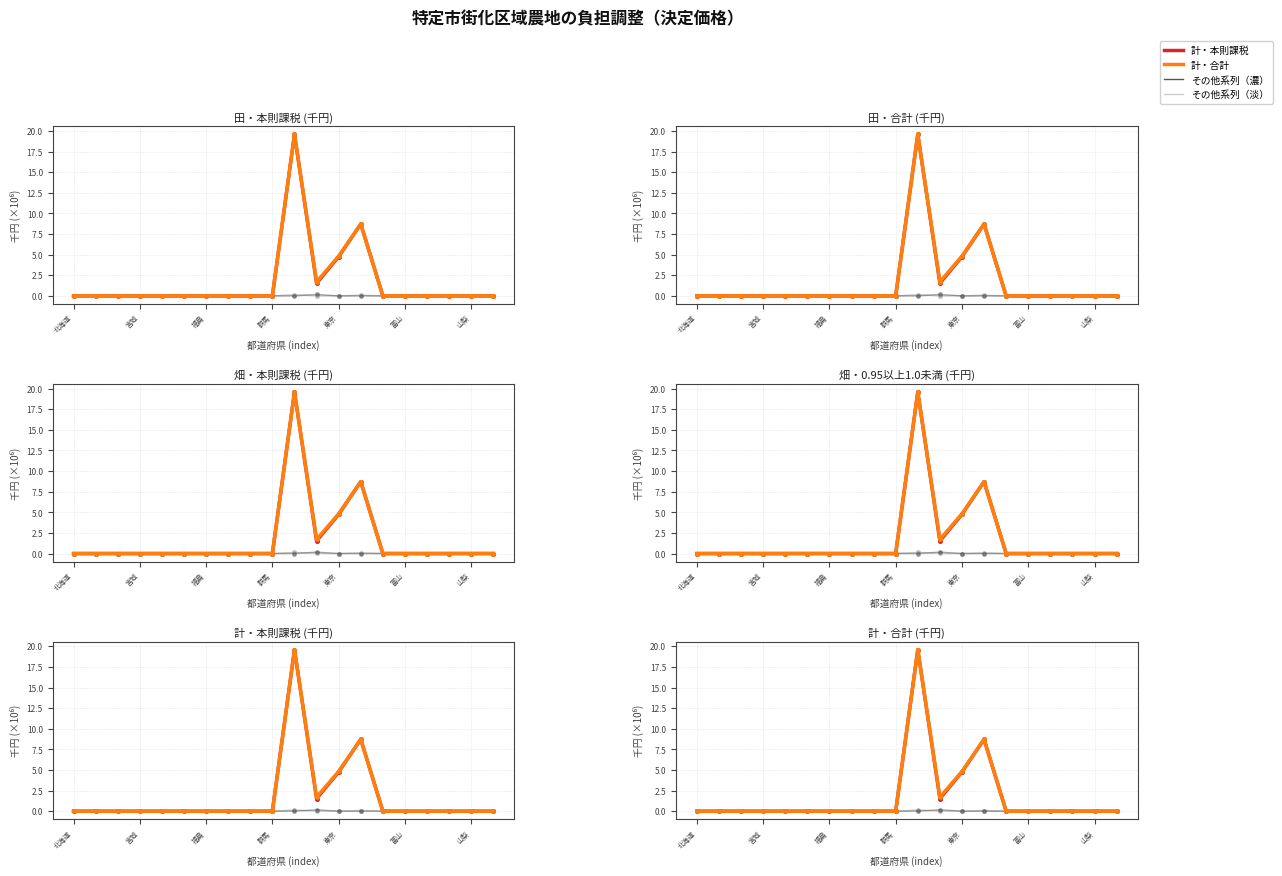

How many series are shown in this chart?

6